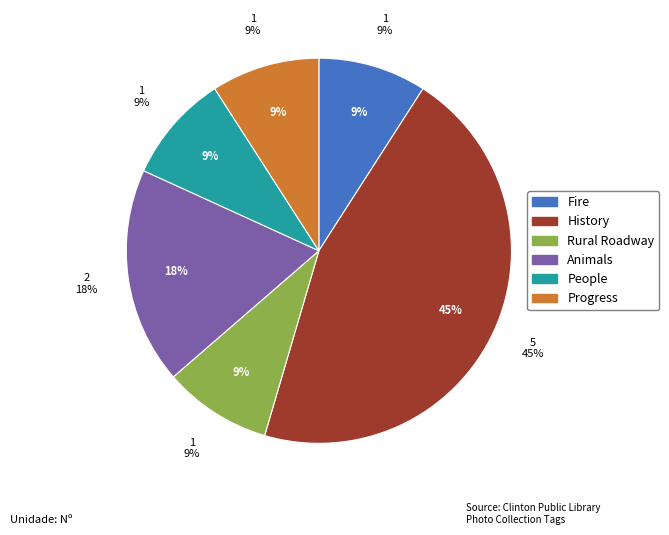

The People slice represents 9% of the pie. True or false?

True